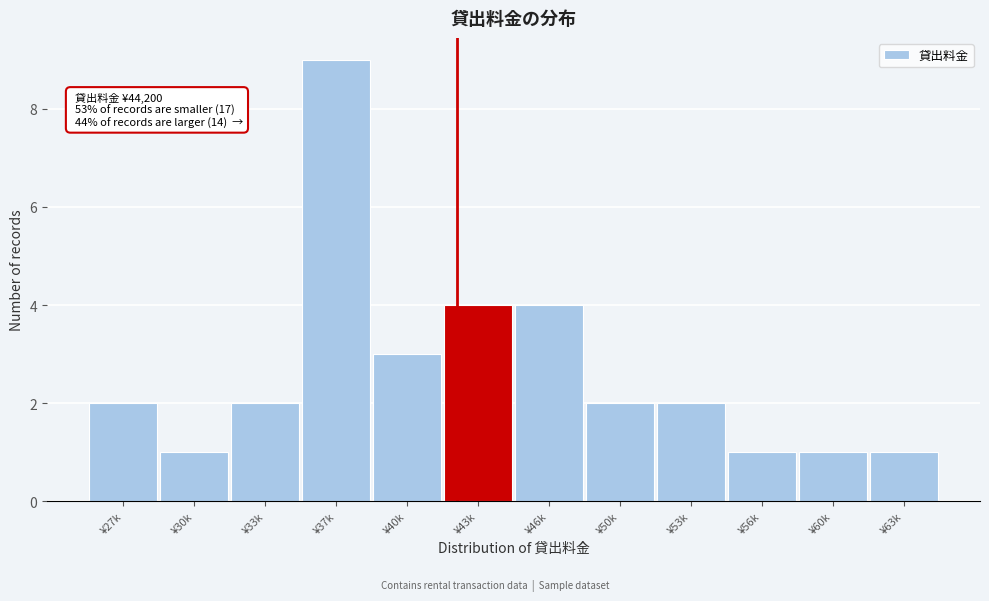

Reading left to right, what are all the values shown in this chart?

¥27k=2	¥30k=1	¥33k=2	¥37k=9	¥40k=3	¥43k=4	¥46k=4	¥50k=2	¥53k=2	¥56k=1	¥60k=1	¥63k=1